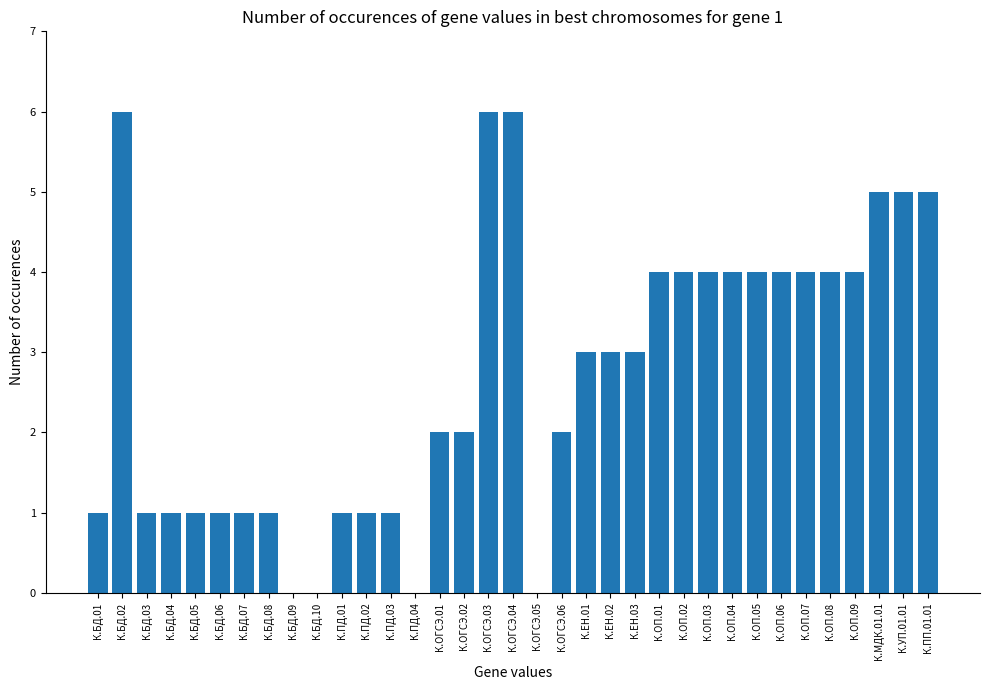

Between К.ОП.02 and К.БД.07, which is larger?

К.ОП.02